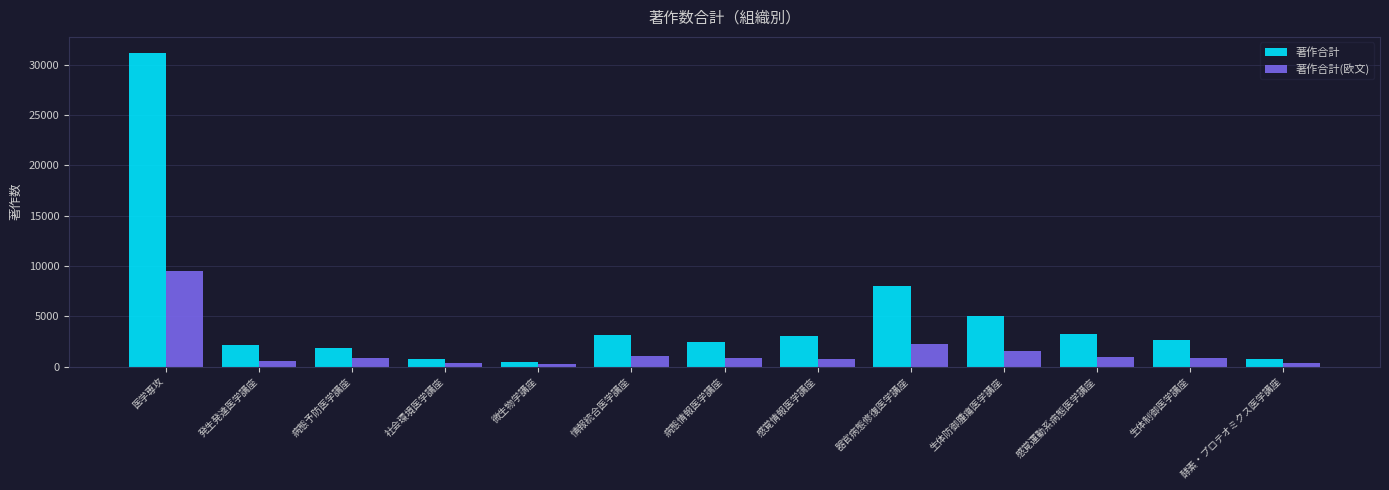

At which category does the chart reach its peak across all series?

医学専攻